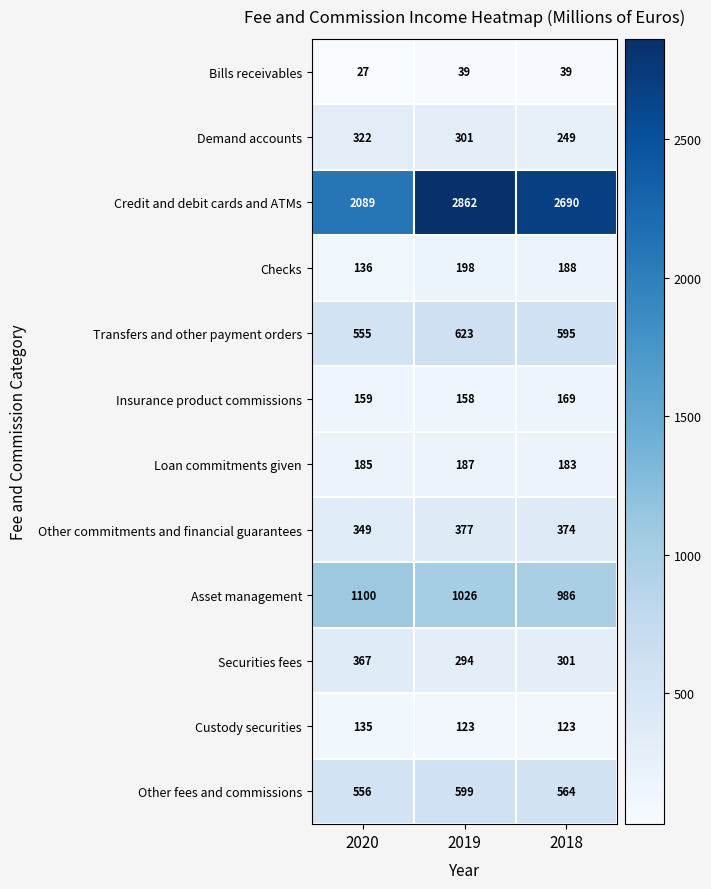

What is the average value of the Transfers and other payment orders series?

591